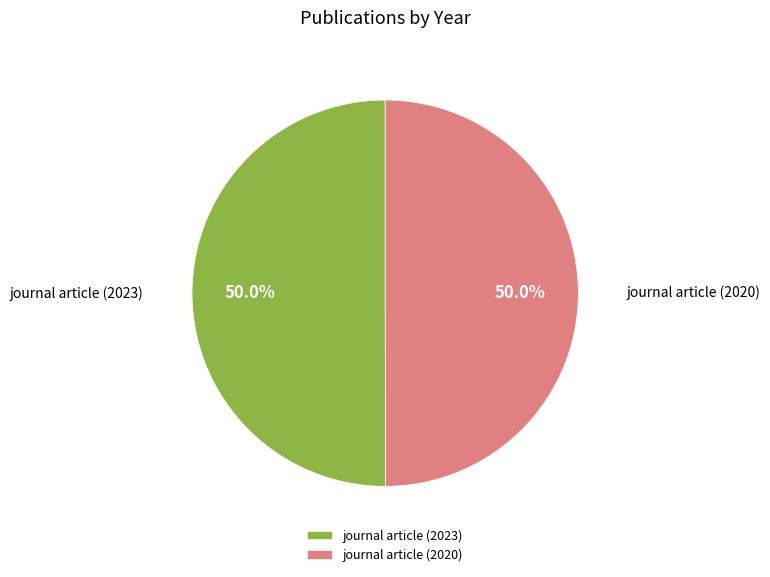

Do journal article (2020) and journal article (2023) together represent more than half of the pie?

Yes